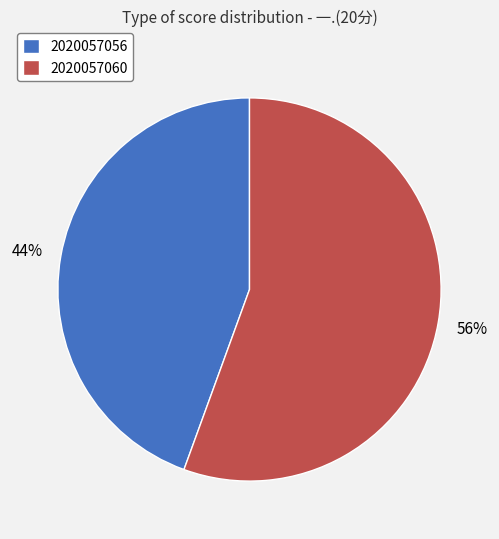

Which category accounts for the majority?

2020057060